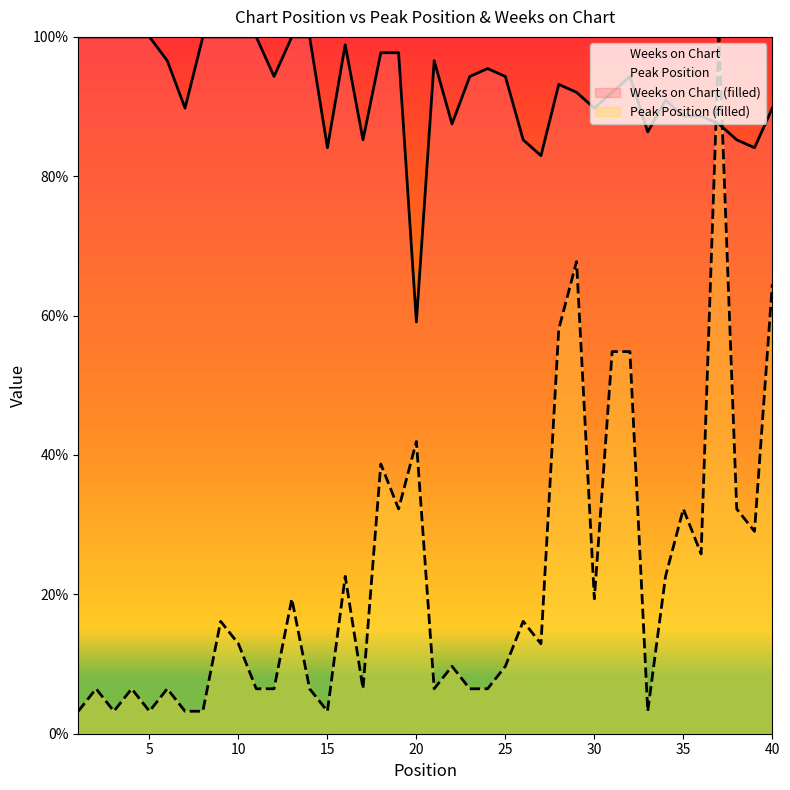

Is it true that Peak Position equals 12.9 at 27?

True